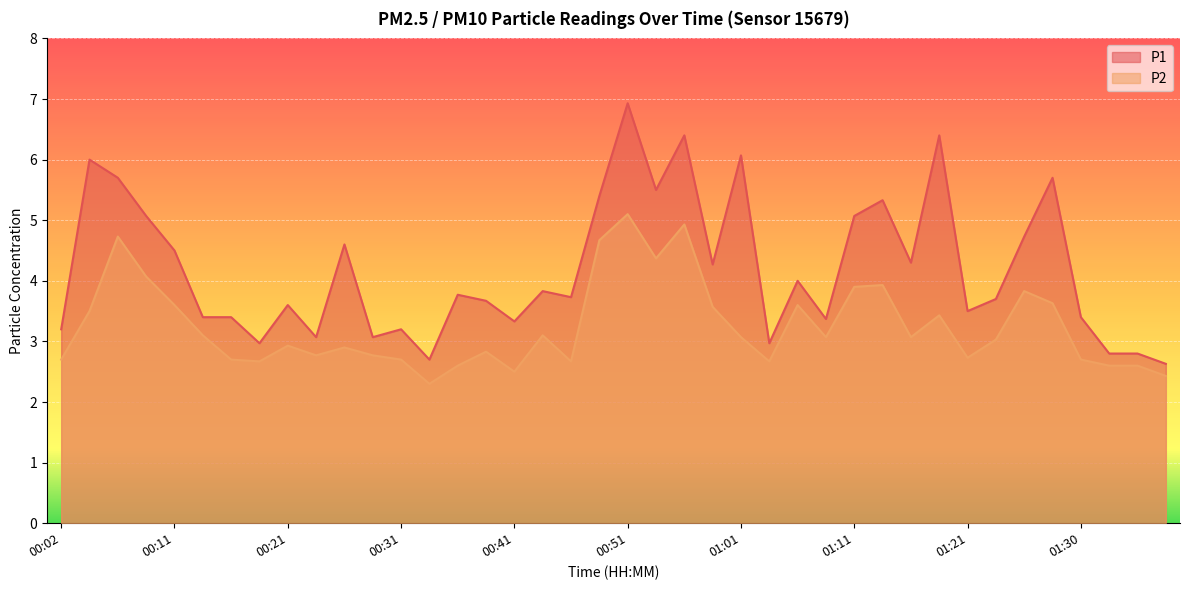

Is it true that P2 equals 6.0 at 01:25?

False